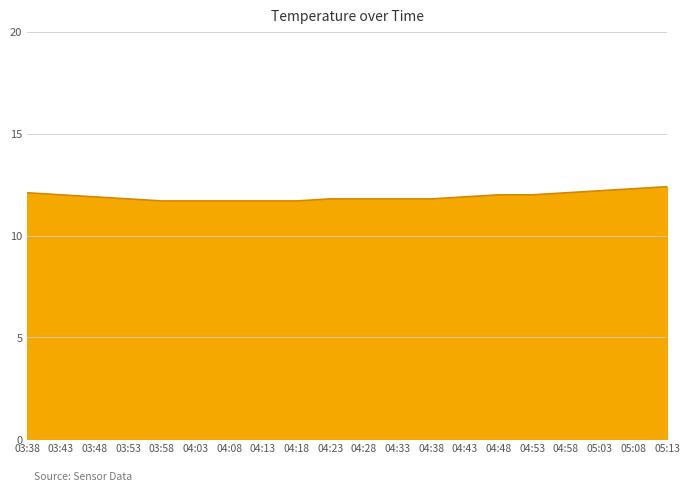

What is the average value?

11.9